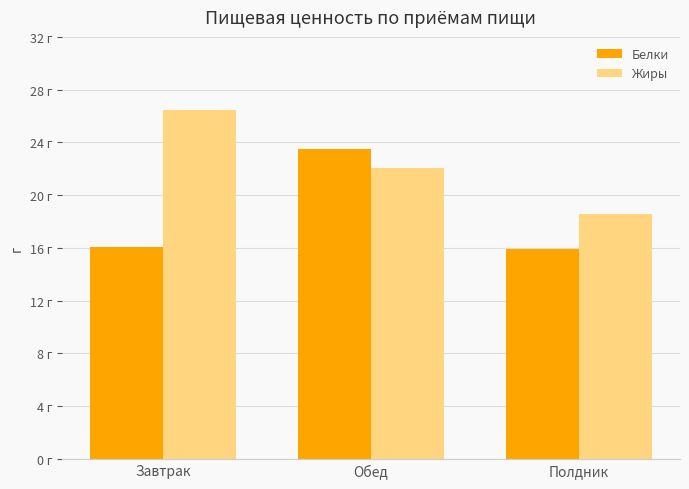

What is the label of the 2nd bar from the left?

Обед